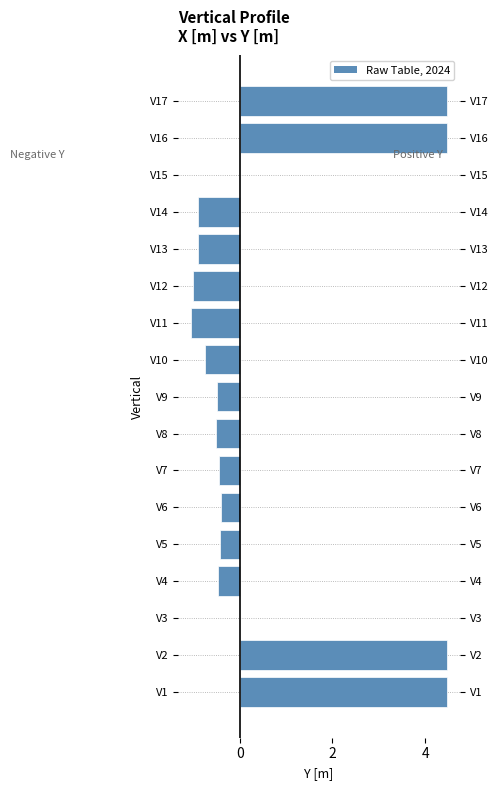

What is the sum of all values?

10.5